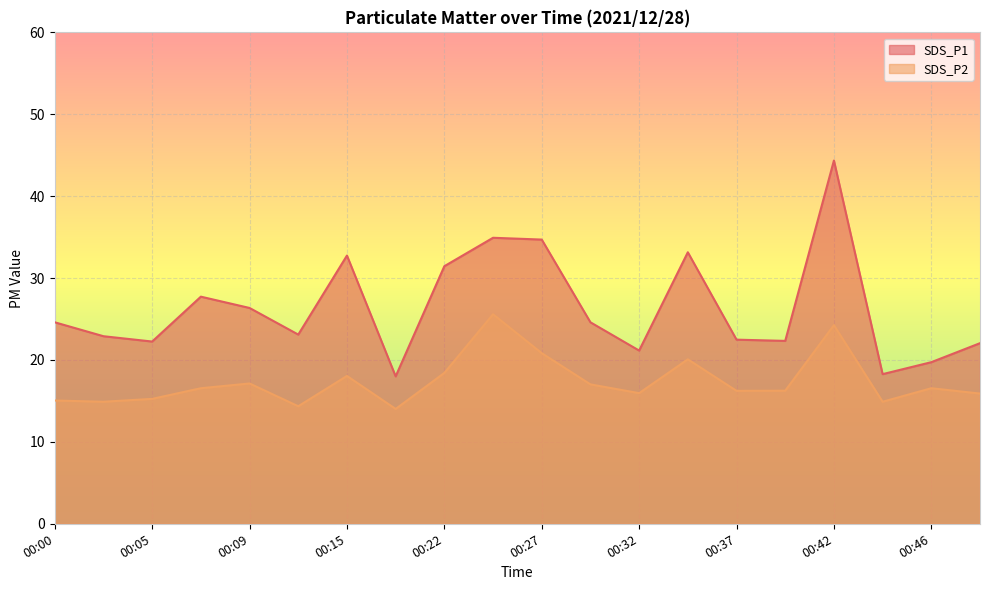

What is the value of the SDS_P2 point at the 13th from the left?

15.9